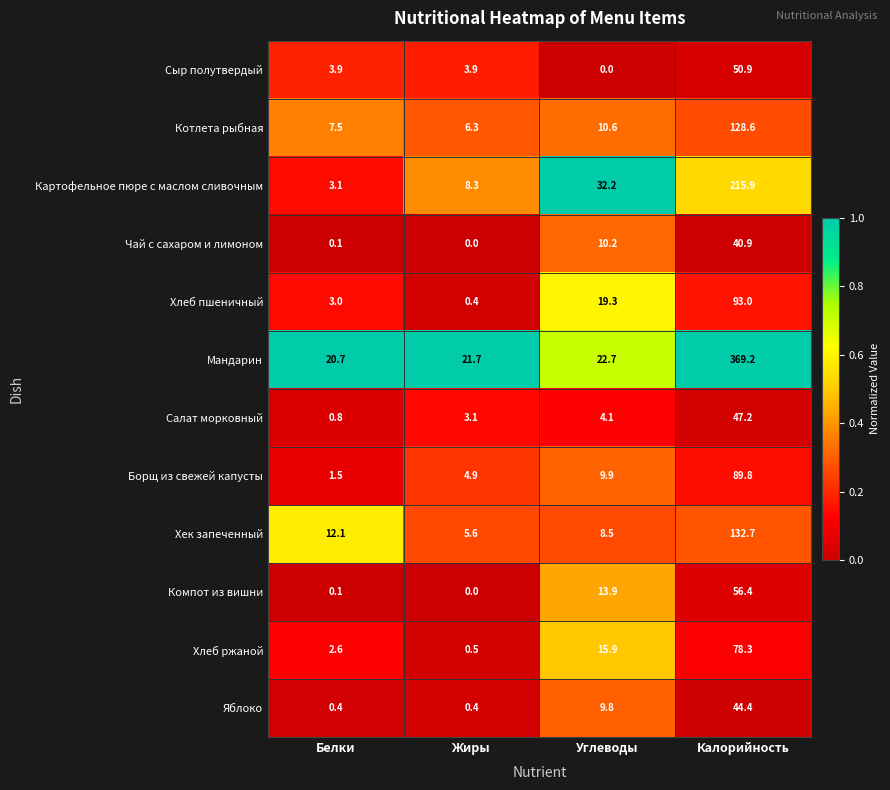

At which label does Хлеб пшеничный first exceed 19?

Углеводы